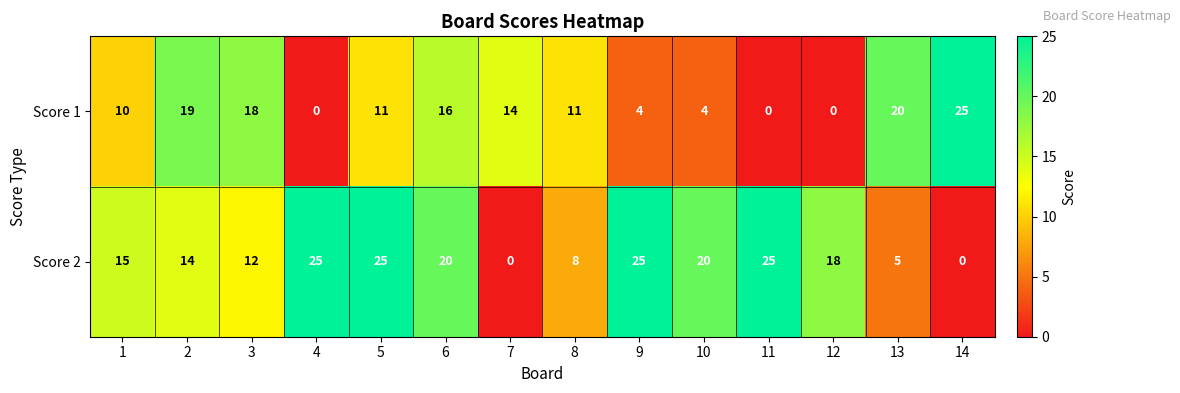

What is the difference between the Score 1 values at 11 and 7?

14